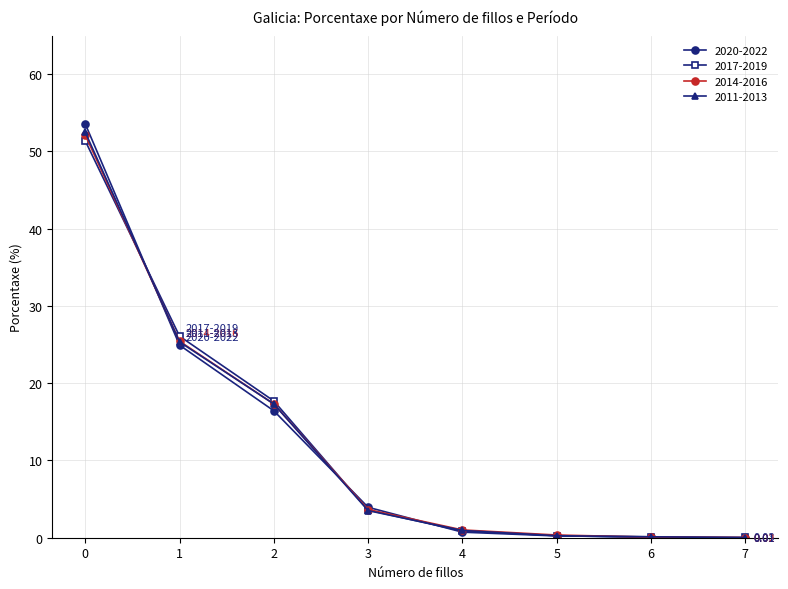

What is the total value across all series at 0?

209.6